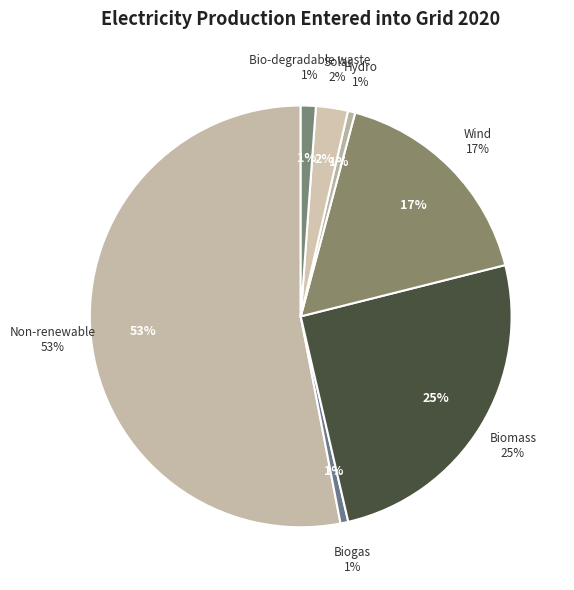

Count the number of slices in the pie.

7